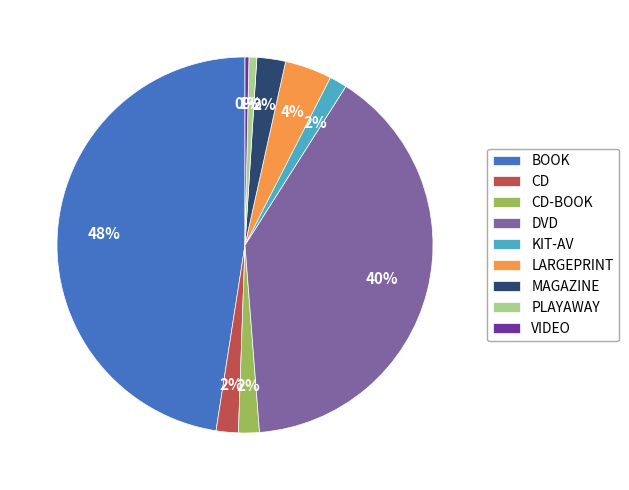

Approximately how many times larger is the value at LARGEPRINT compared to VIDEO?

12.0